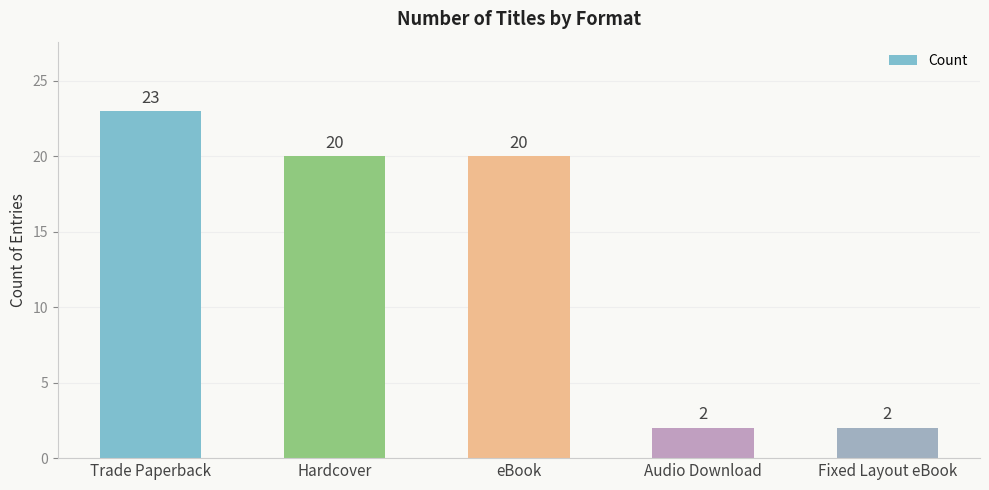

What is the difference between the second highest and minimum values?

18